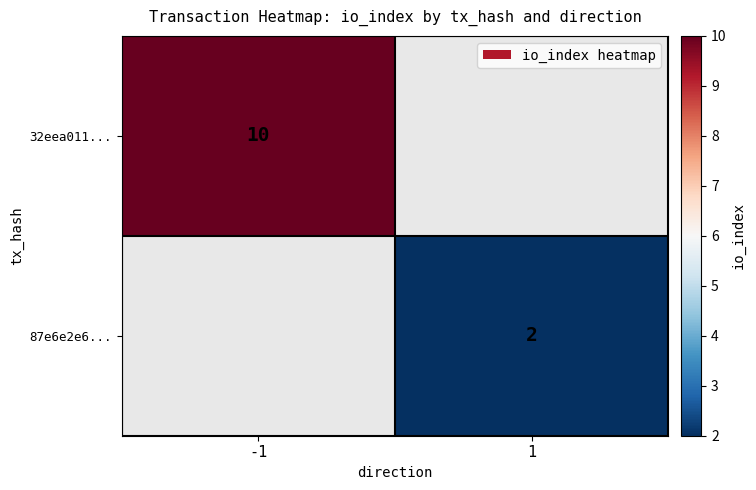

The 32eea011... series shows 10 at -1. True or false?

True